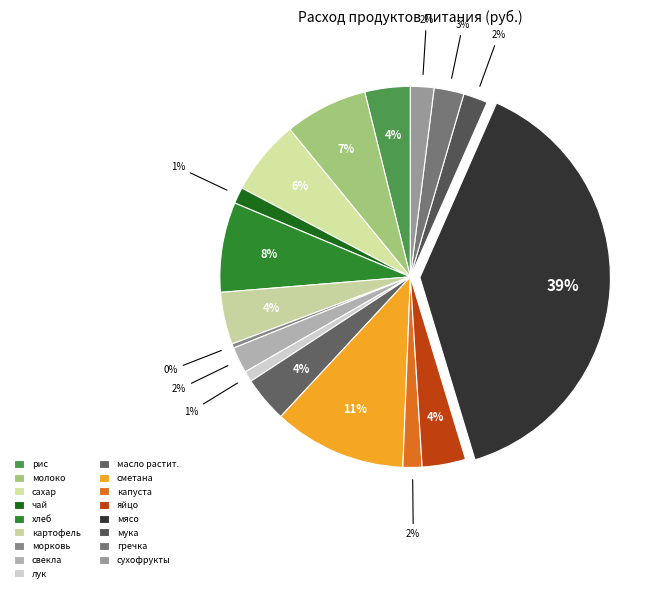

Count the number of slices in the pie.

17